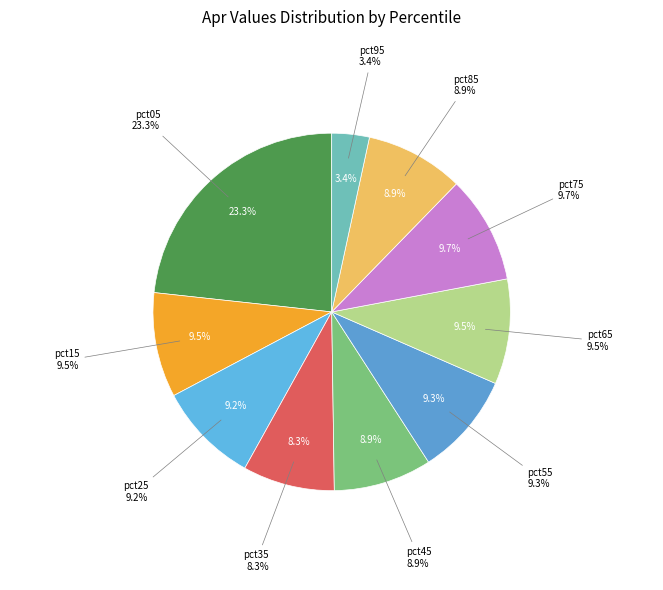

Is there a majority slice in this chart?

No